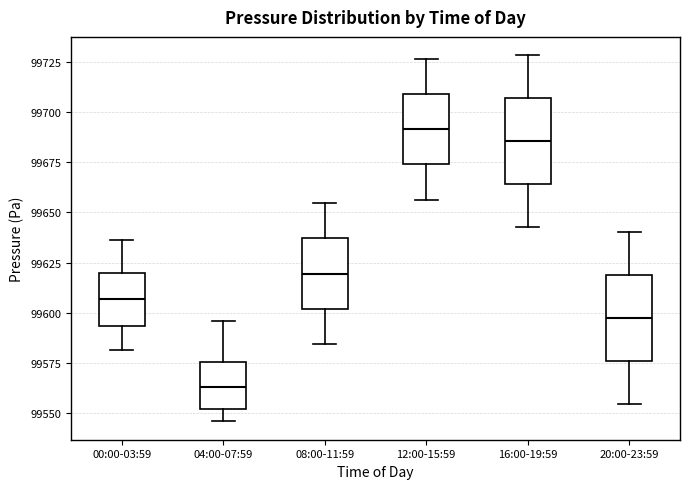

Where is the lower edge of the box for 08:00-11:59 on the y-axis? The values are not printed on the chart, so give them approximately, as read against the axis.

99600